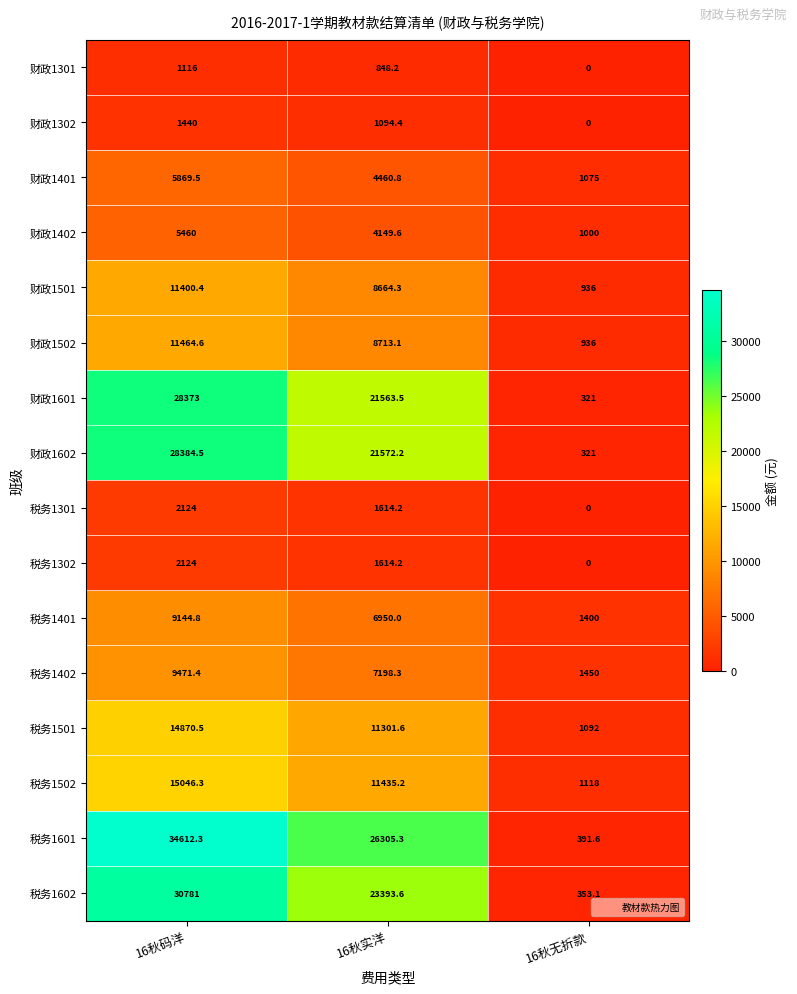

At which label is 财政1402 closest to 3230?

16秋实洋